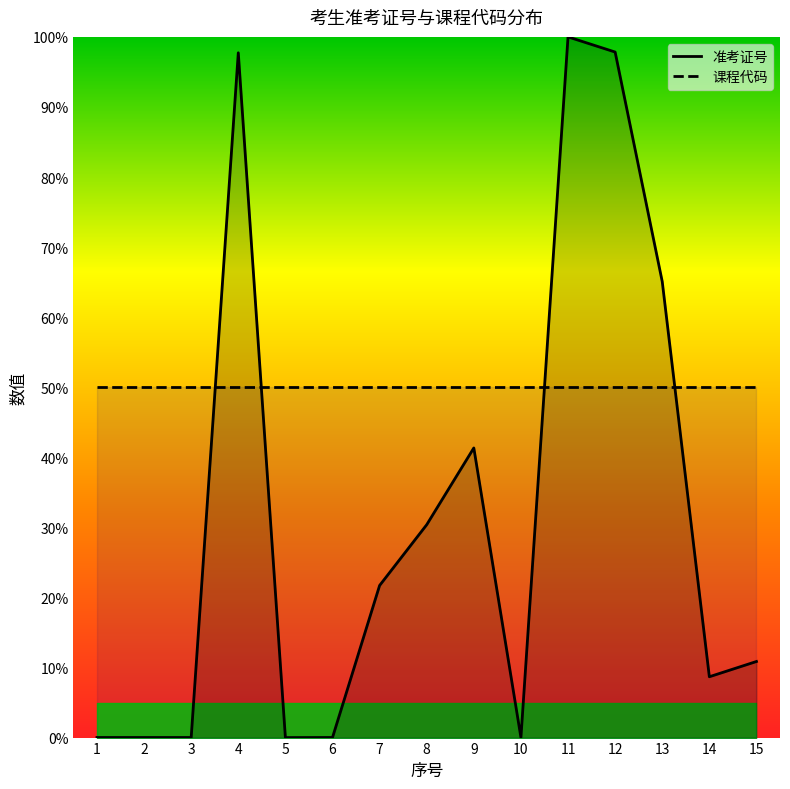

Reading left to right, extract all data points from this chart.

准考证号: 1=0.0	2=0.0	3=0.0	4=97.7	5=0.0	6=0.0	7=21.7	8=30.4	9=41.3	10=0.0	11=100.0	12=97.8	13=65.1	14=8.7	15=10.9
课程代码: 1=50.0	2=50.0	3=50.0	4=50.0	5=50.0	6=50.0	7=50.0	8=50.0	9=50.0	10=50.0	11=50.0	12=50.0	13=50.0	14=50.0	15=50.0